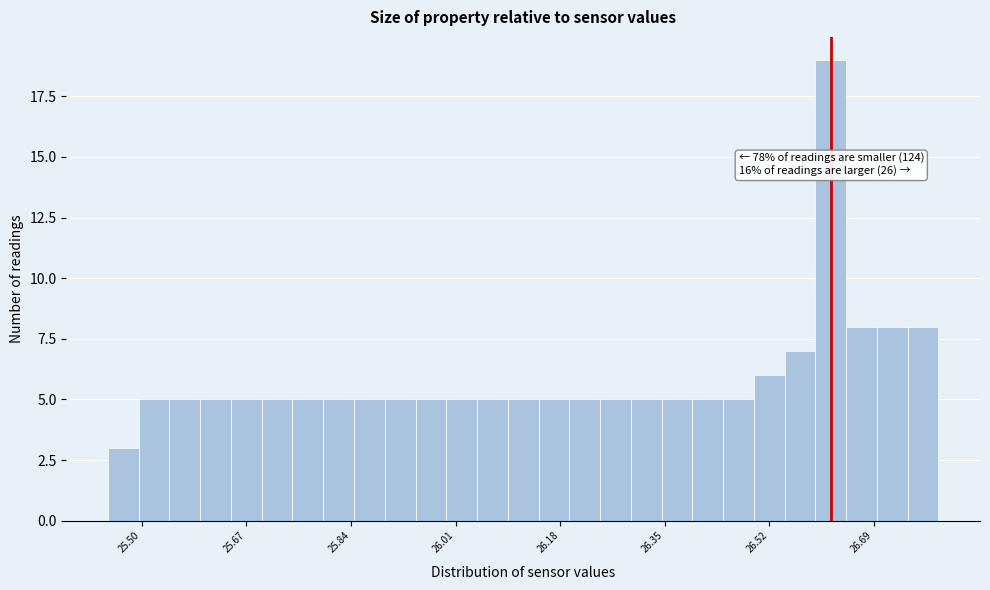

Read against the x-axis, roughly where is the centre of the tallest bar?

26.62